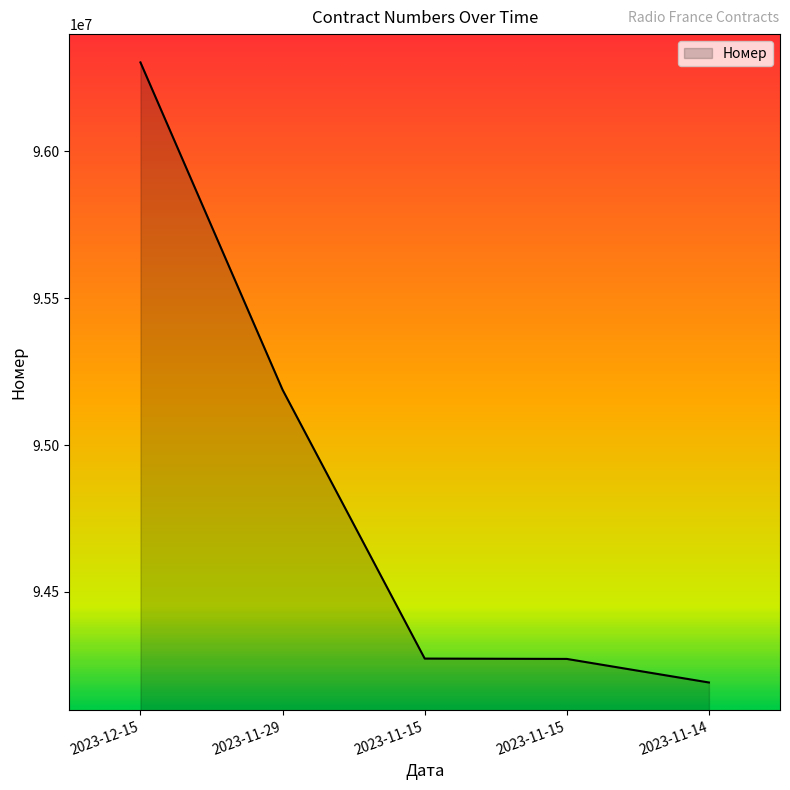

True or false: the data shows 94273172 at 2023-11-15.

True